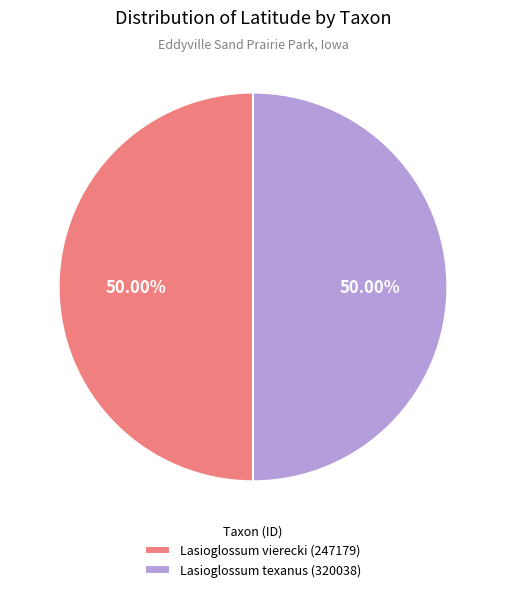

What is the ratio of the value at Lasioglossum vierecki (247179) to the value at Lasioglossum texanus (320038)?

1.0